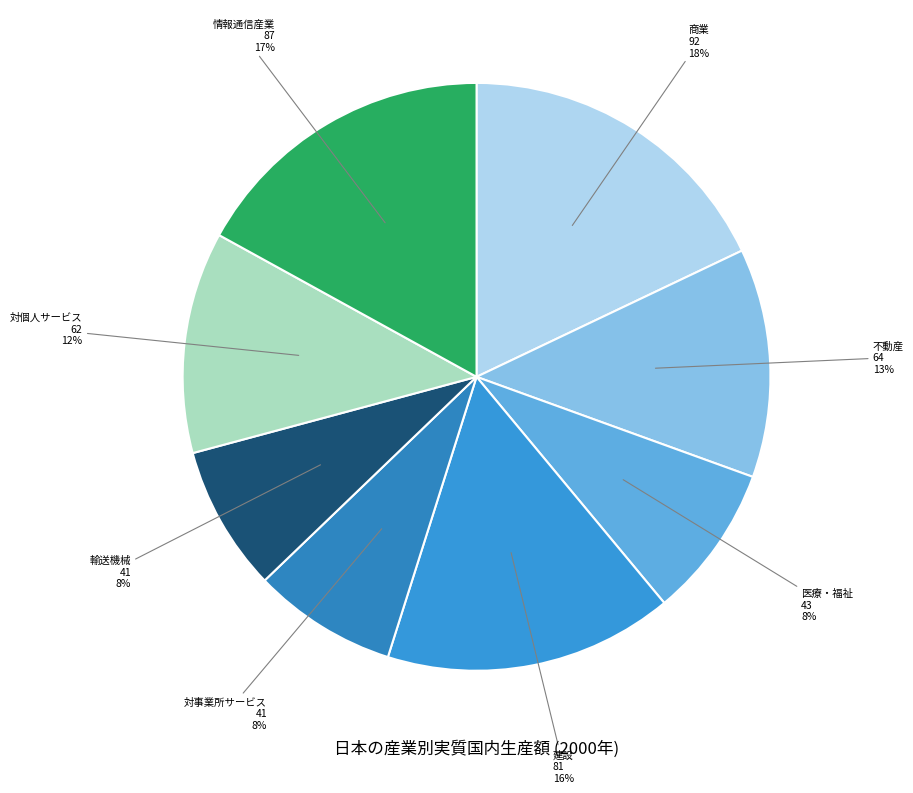

What is the largest slice in the pie chart?

商業